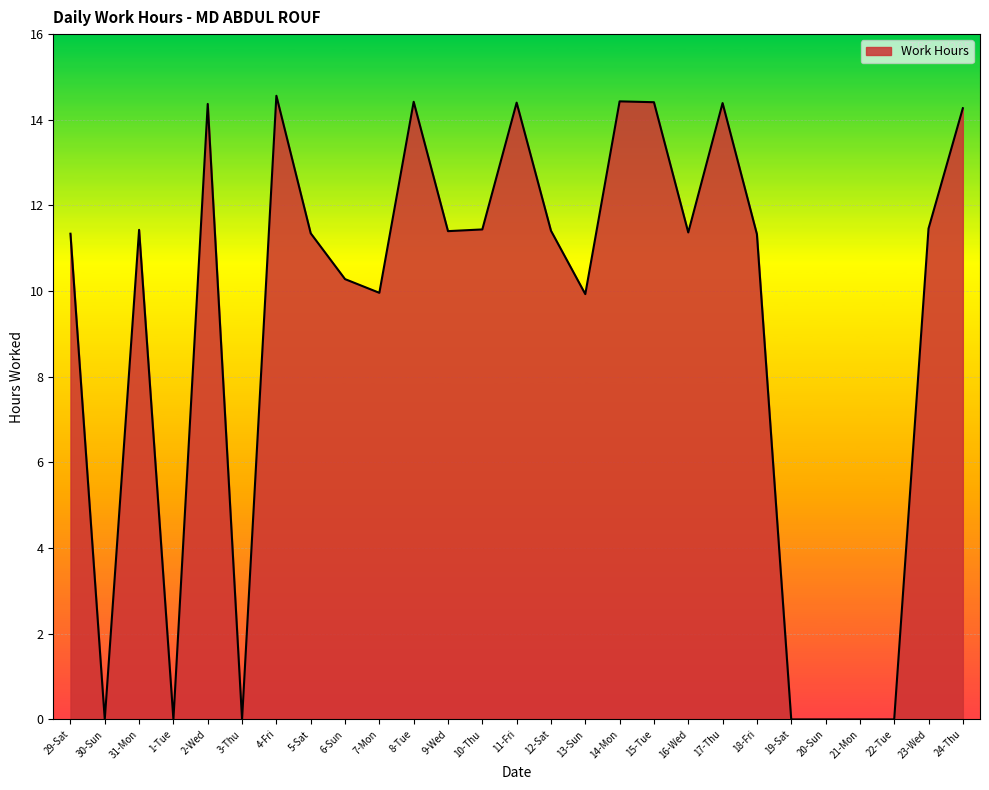

What is the difference between the maximum and minimum values?

14.6